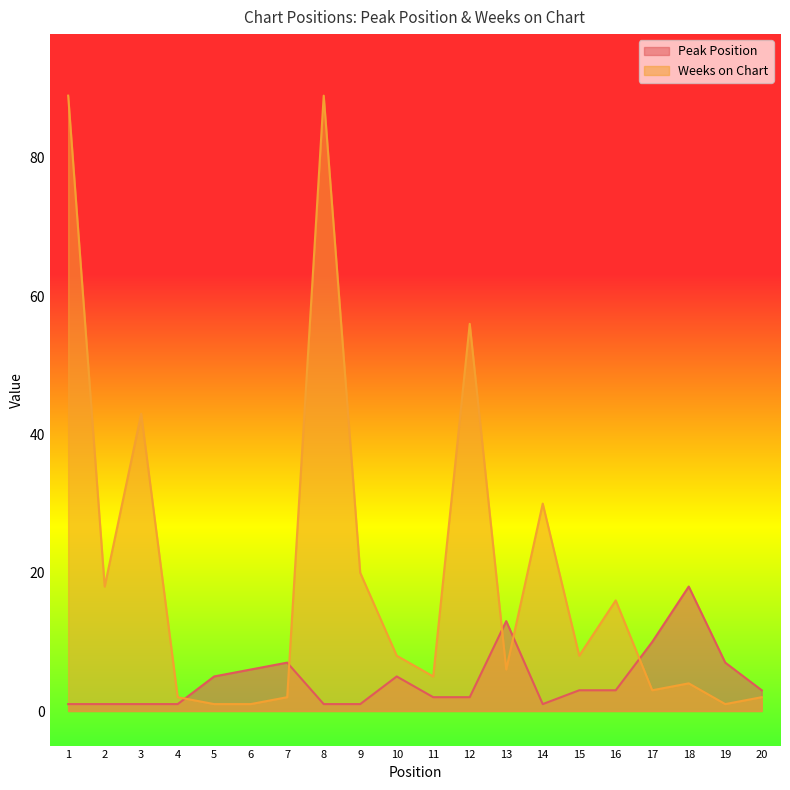

What is the total value across all series at 9?

21